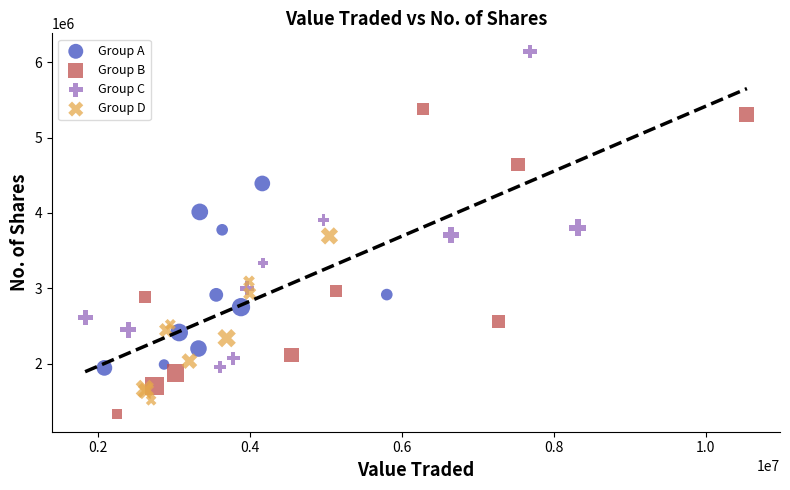

Which series contains the highest Y value?

Group C